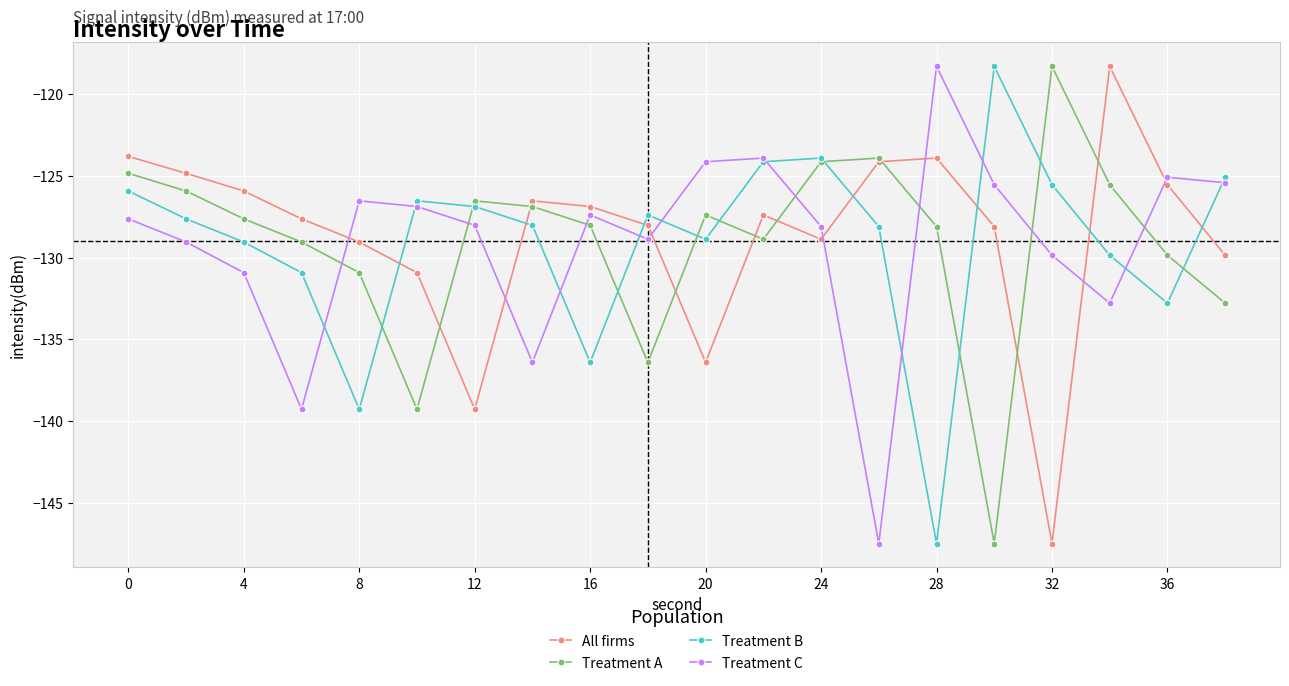

In All firms, how many points are lower than both neighbors (excluding endpoints)?

4